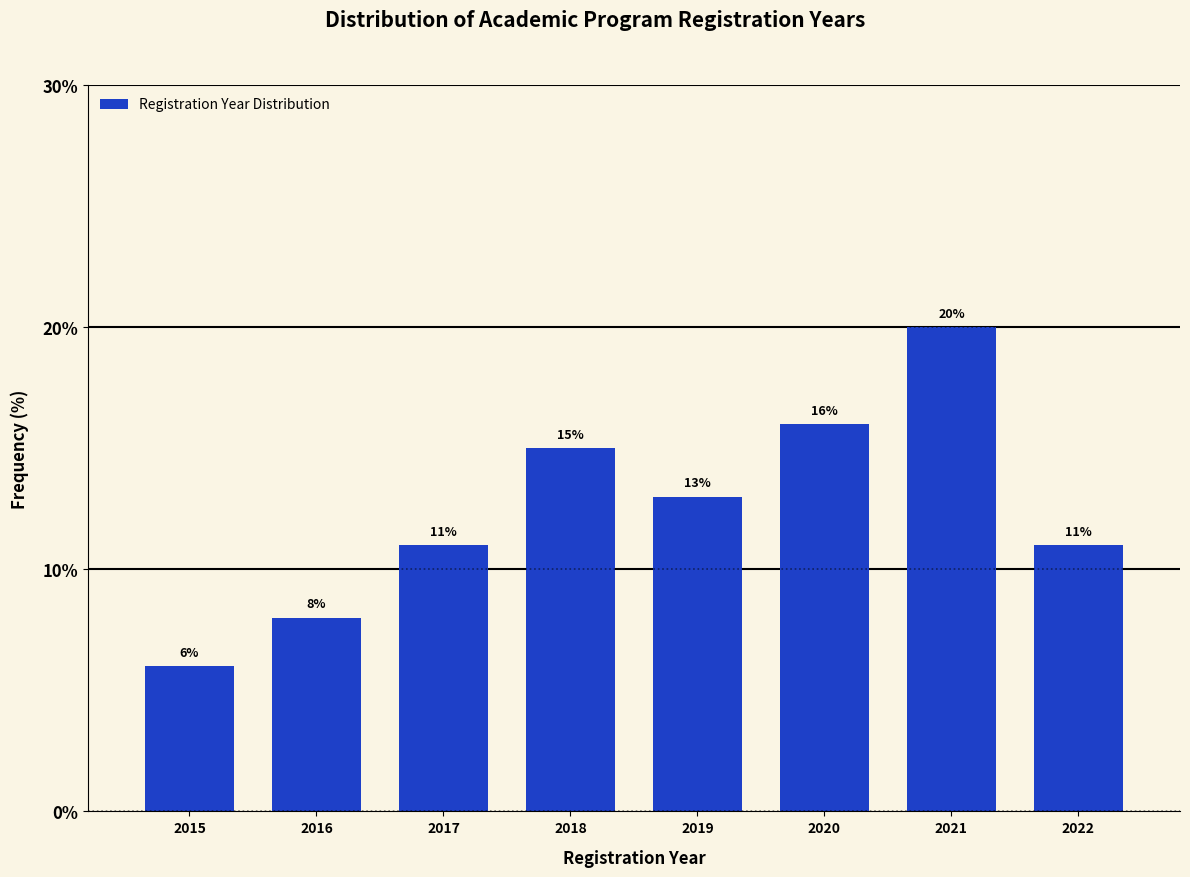

Reading left to right, transcribe all the data shown in this chart.

2015=6	2016=8	2017=11	2018=15	2019=13	2020=16	2021=20	2022=11